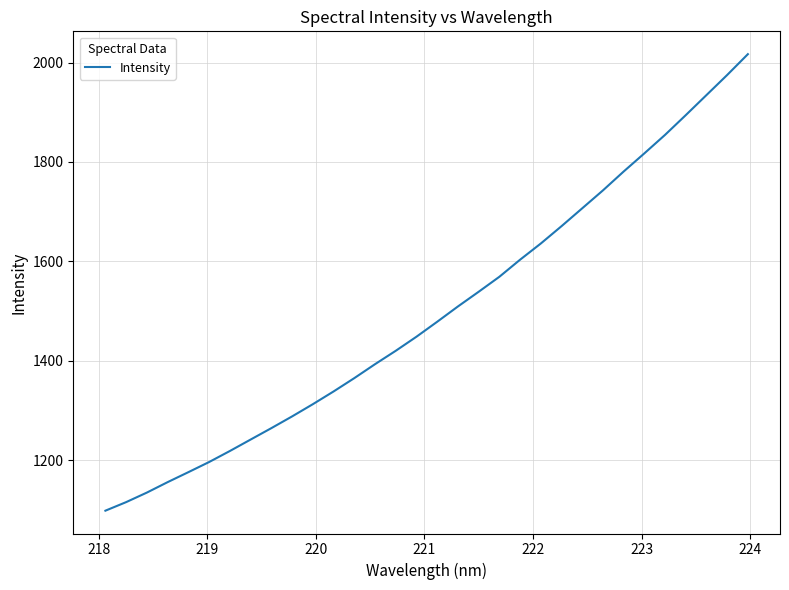

What is the difference between the maximum and minimum values?

918.5